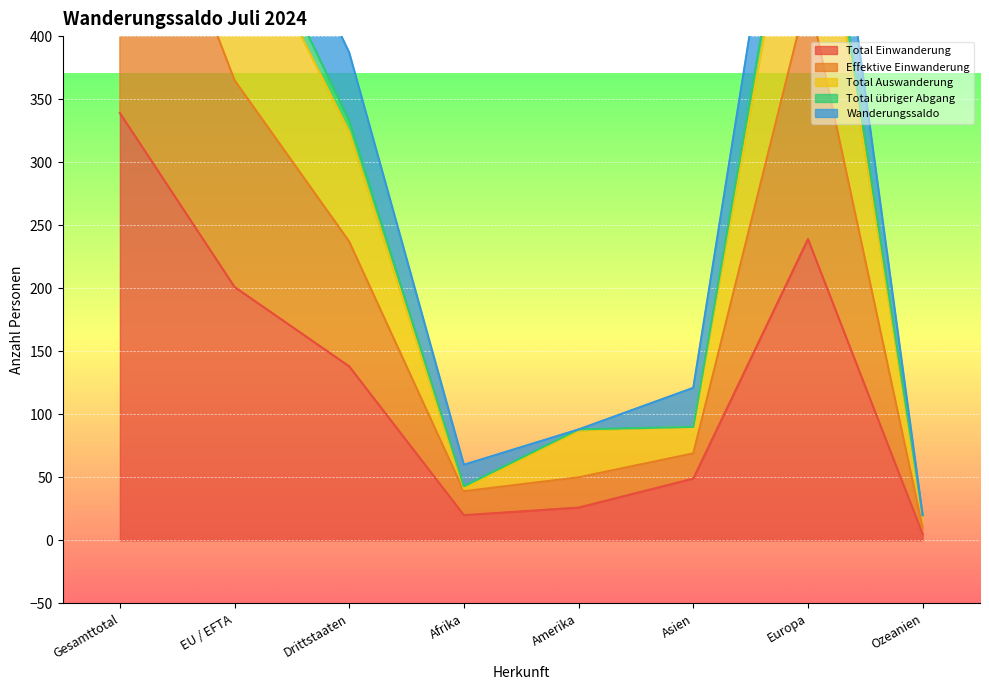

True or false: Total übriger Abgang and Effektive Einwanderung intersect in this chart.

False